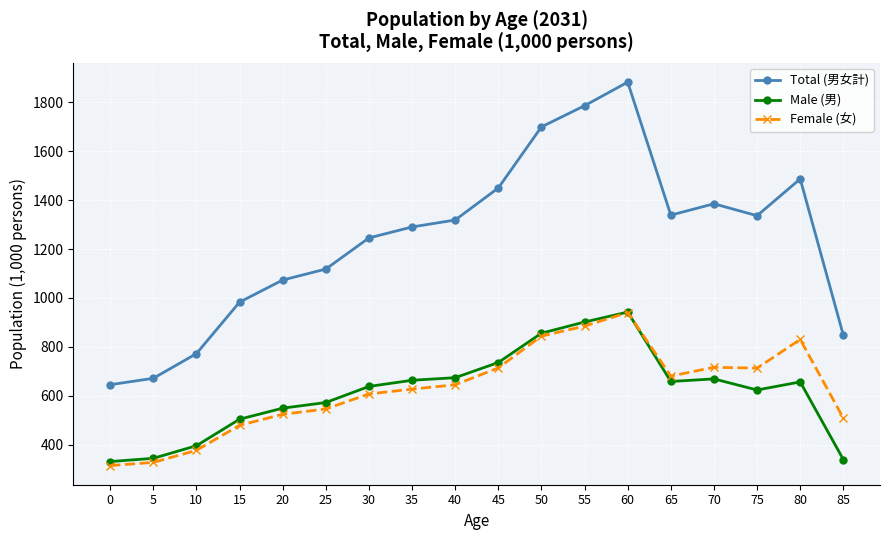

True or false: Female (女) and Male (男) intersect in this chart.

True